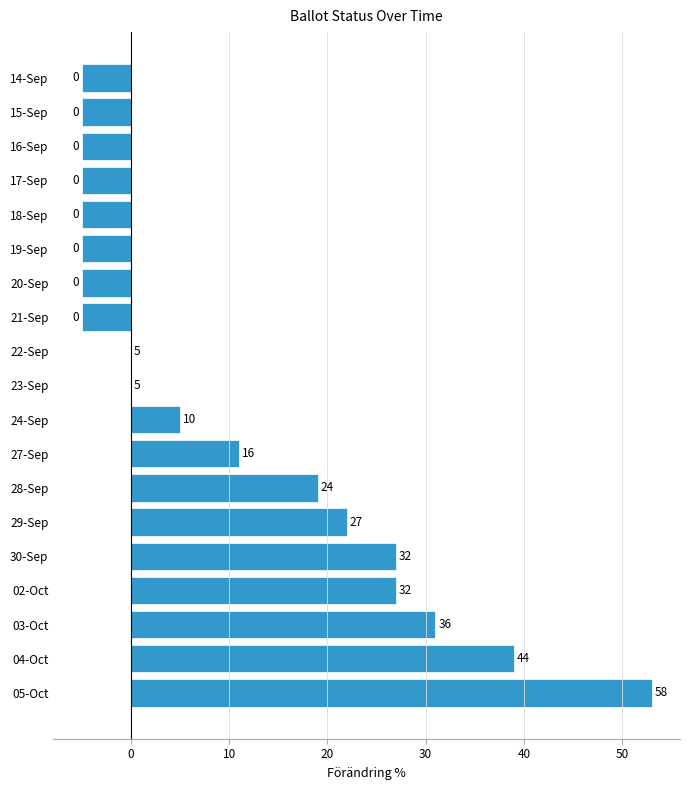

What is the change in value from 14-Sep to 05-Oct?

+58